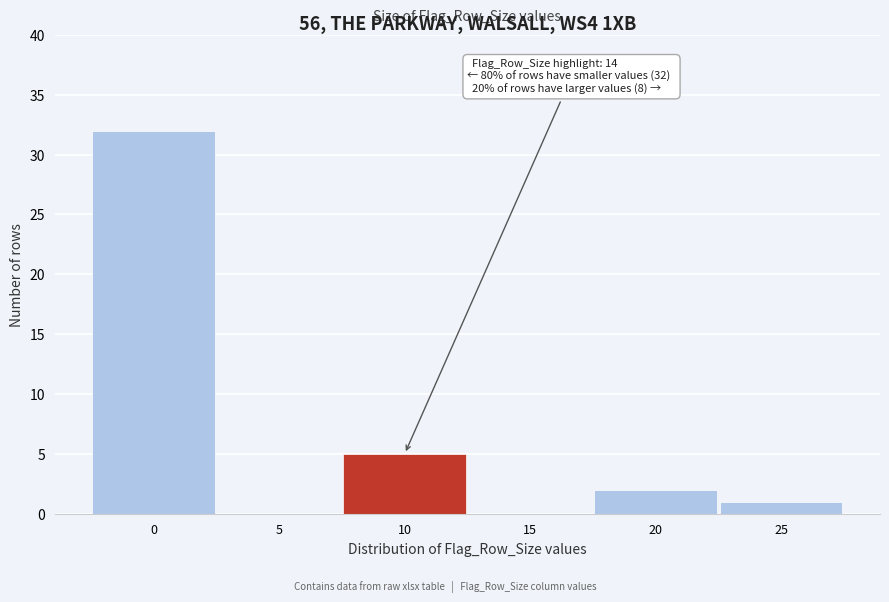

Reading left to right, extract all data points from this chart.

0=32	5=0	10=5	15=0	20=2	25=1